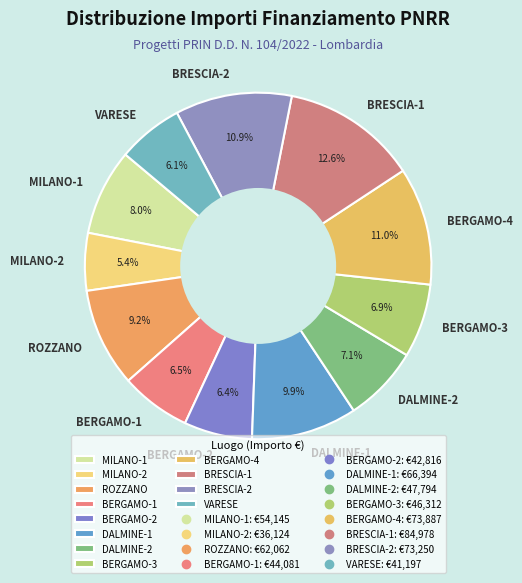

What percentage is NOT represented by MILANO-1?

92.0%